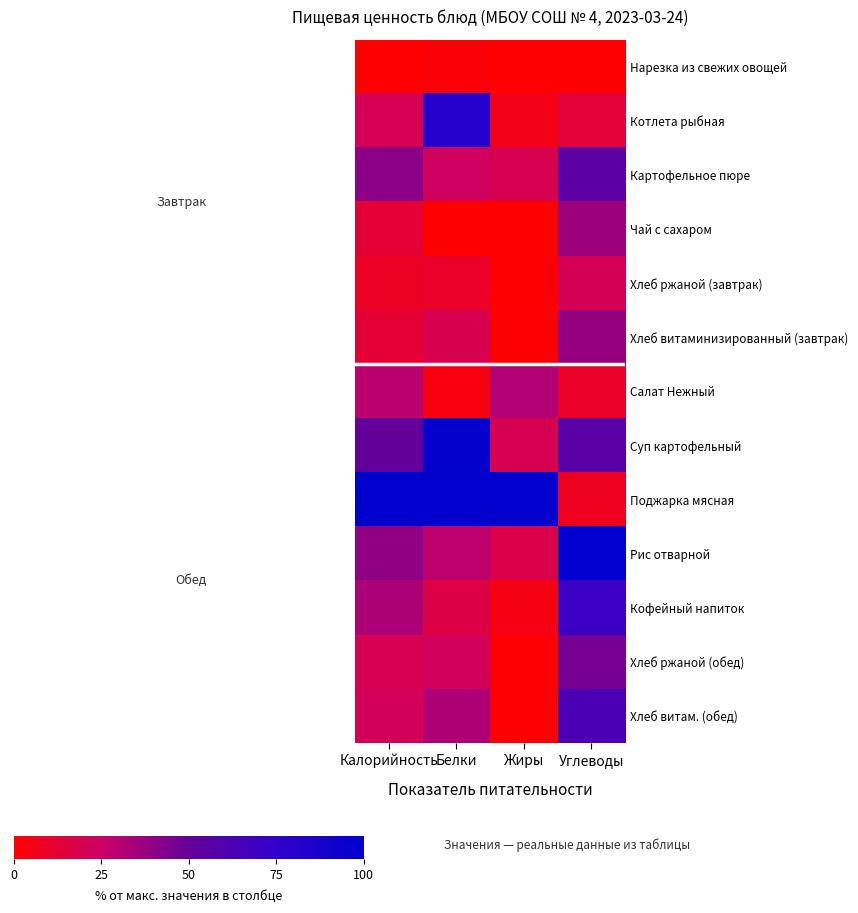

Reading left to right, extract all data points from this chart.

Нарезка из свежих овощей: Калорийность=0.0	Белки=1.6	Жиры=0.0	Углеводы=0.0
Котлета рыбная: Калорийность=20.5	Белки=81.5	Жиры=5.6	Углеводы=14.1
Картофельное пюре: Калорийность=40.9	Белки=23.4	Жиры=20.0	Углеводы=54.9
Чай с сахаром: Калорийность=13.2	Белки=0.0	Жиры=0.0	Углеводы=36.2
Хлеб ржаной (завтрак): Калорийность=9.1	Белки=10.5	Жиры=0.6	Углеводы=20.8
Хлеб витаминизированный (завтрак): Калорийность=13.0	Белки=19.4	Жиры=0.9	Углеводы=38.4
Салат Нежный: Калорийность=29.6	Белки=4.0	Жиры=31.2	Углеводы=10.5
Суп картофельный: Калорийность=50.7	Белки=98.4	Жиры=20.0	Углеводы=55.9
Поджарка мясная: Калорийность=100.0	Белки=100.0	Жиры=100.0	Углеводы=7.8
Рис отварной: Калорийность=39.7	Белки=28.2	Жиры=18.2	Углеводы=100.0
Кофейный напиток: Калорийность=33.1	Белки=16.9	Жиры=4.7	Углеводы=70.0
Хлеб ржаной (обед): Калорийность=20.2	Белки=22.6	Жиры=1.5	Углеводы=45.9
Хлеб витам. (обед): Калорийность=22.0	Белки=32.3	Жиры=1.5	Углеводы=64.1